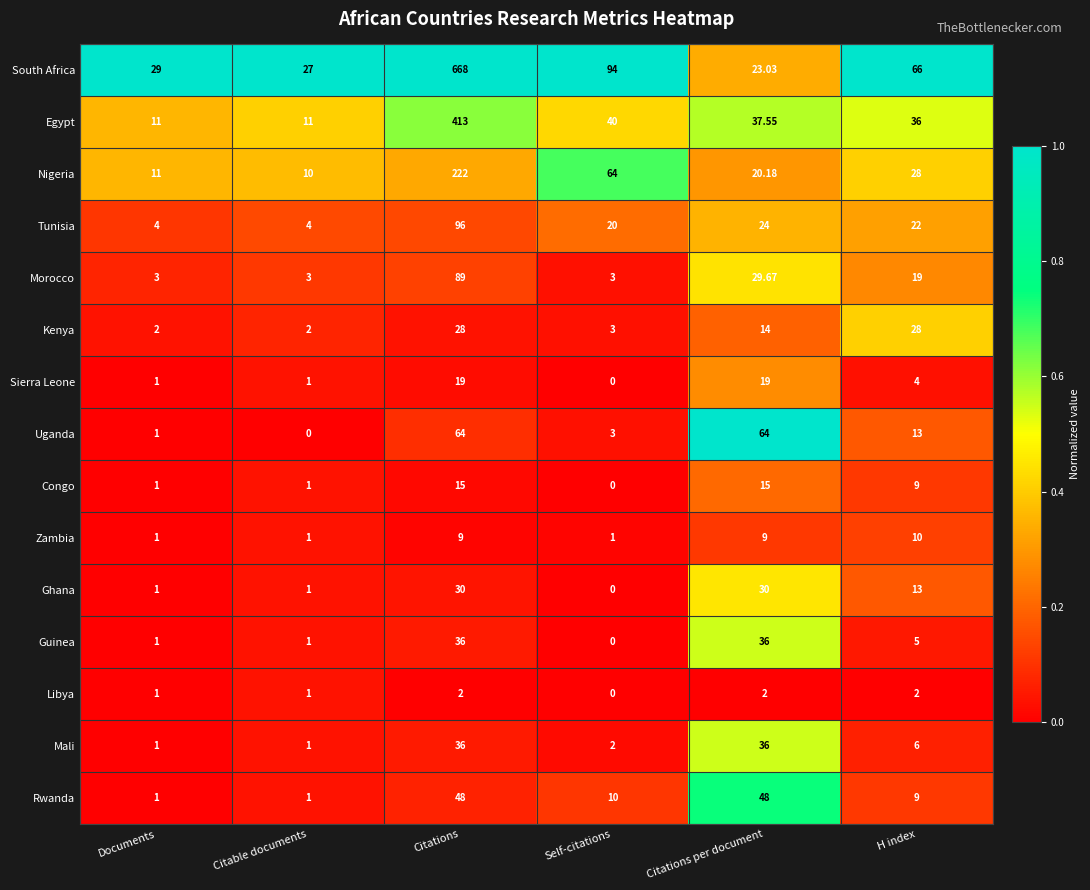

Which series has the largest total across all categories?

South Africa